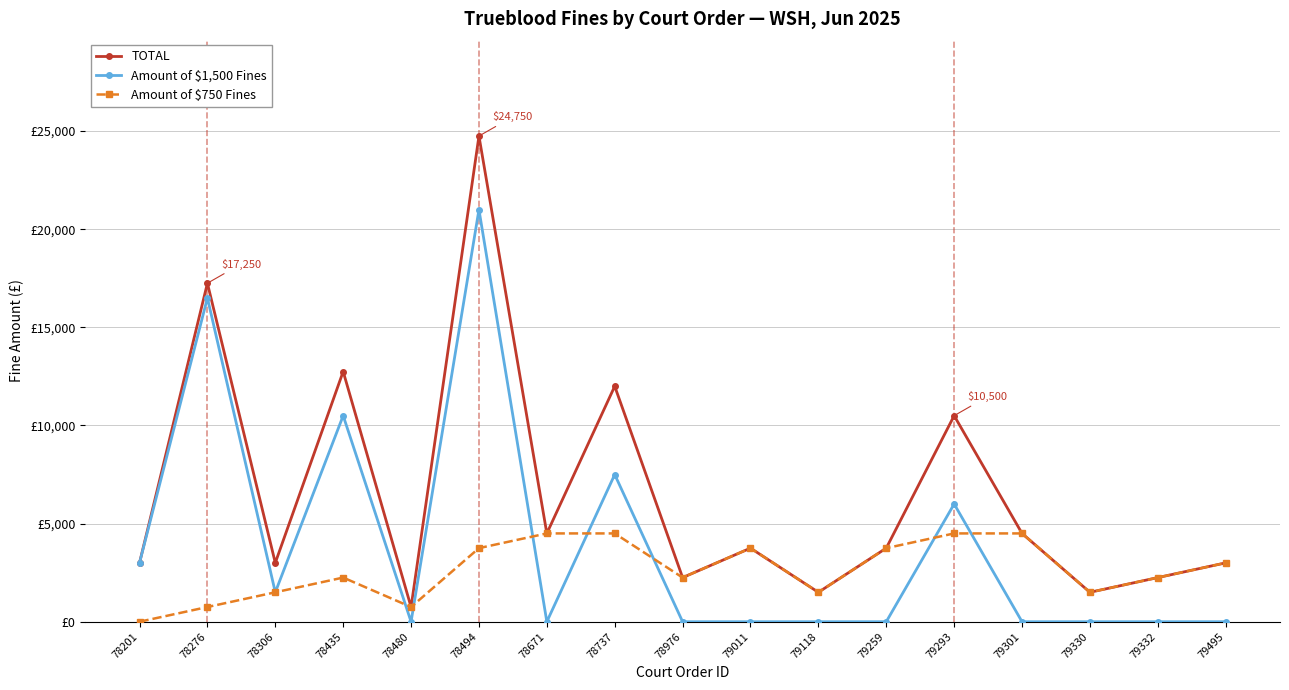

What is the sum of the TOTAL values at 78671 and 79332?

6750